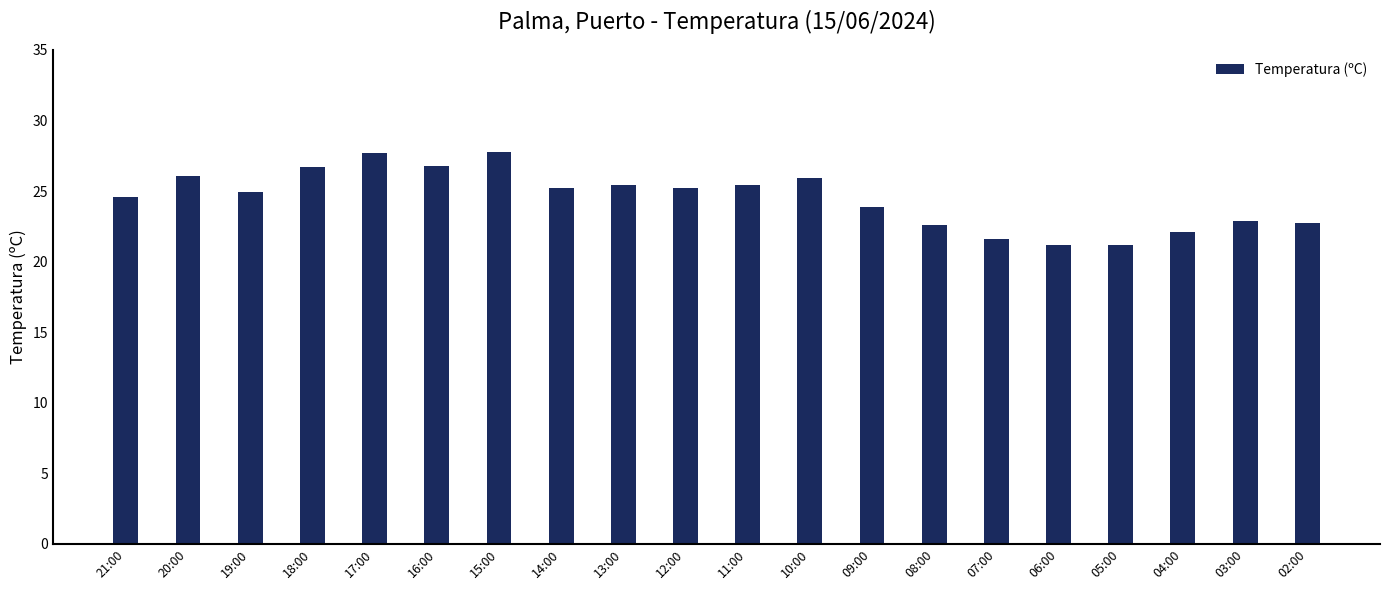

What is the greatest value displayed?

27.8